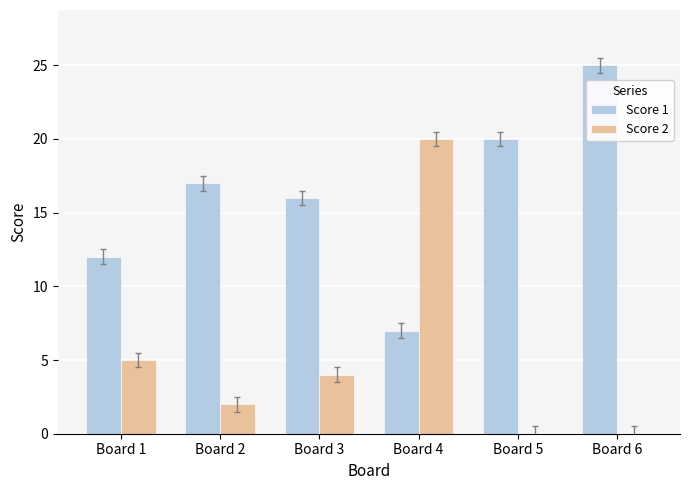

Reading left to right, list all the values displayed in this chart.

Score 1: 12	17	16	7	20	25
Score 2: 5	2	4	20	0	0